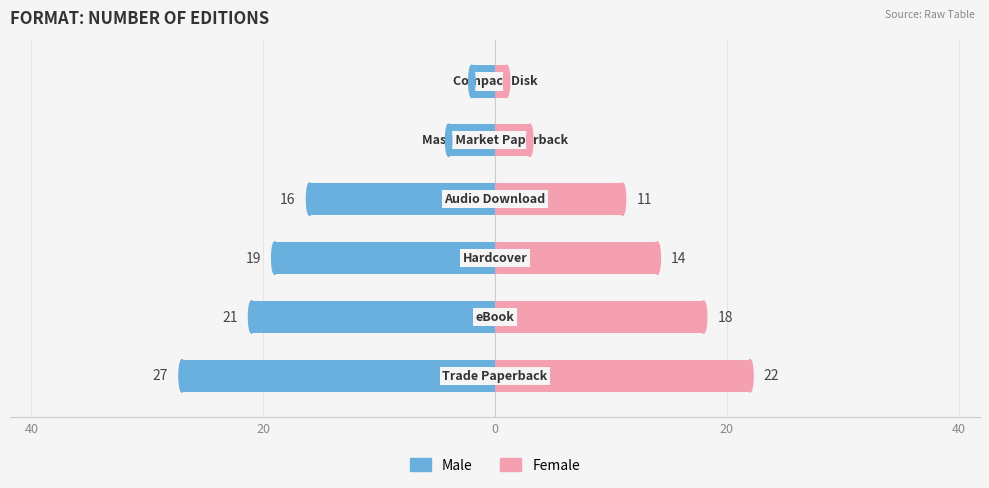

Is the value of Female at 0 greater than the value of Male at 40?

Yes